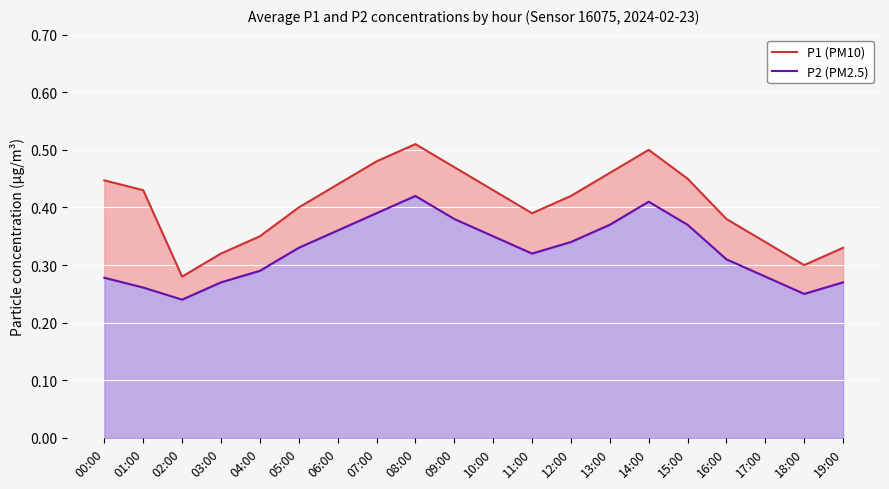

What are all the series names shown in the legend?

P1 (PM10), P2 (PM2.5)